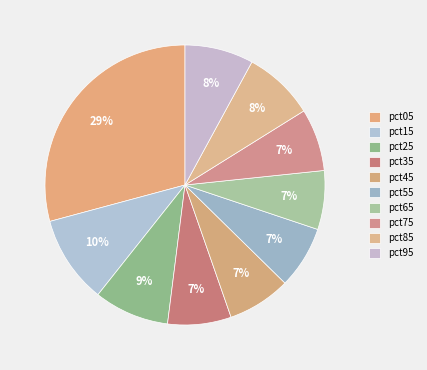

Does pct15 account for over 50% of the chart?

No